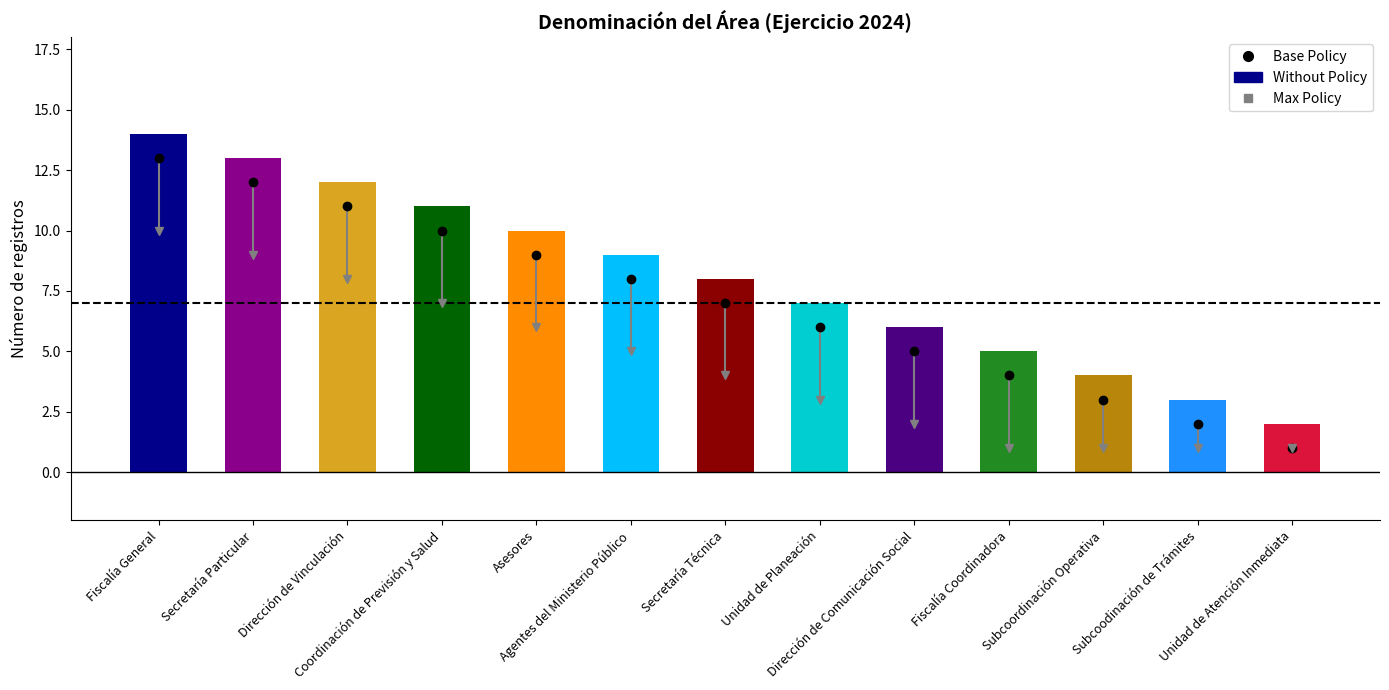

Approximately how many times larger is the value at Agentes del Ministerio Público compared to Subcoodinación de Trámites?

3.0